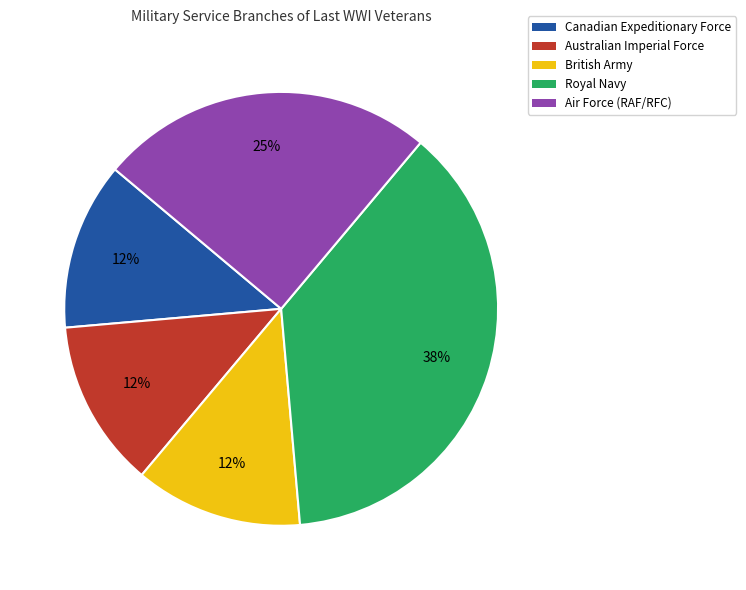

How many slices are in this pie chart?

5